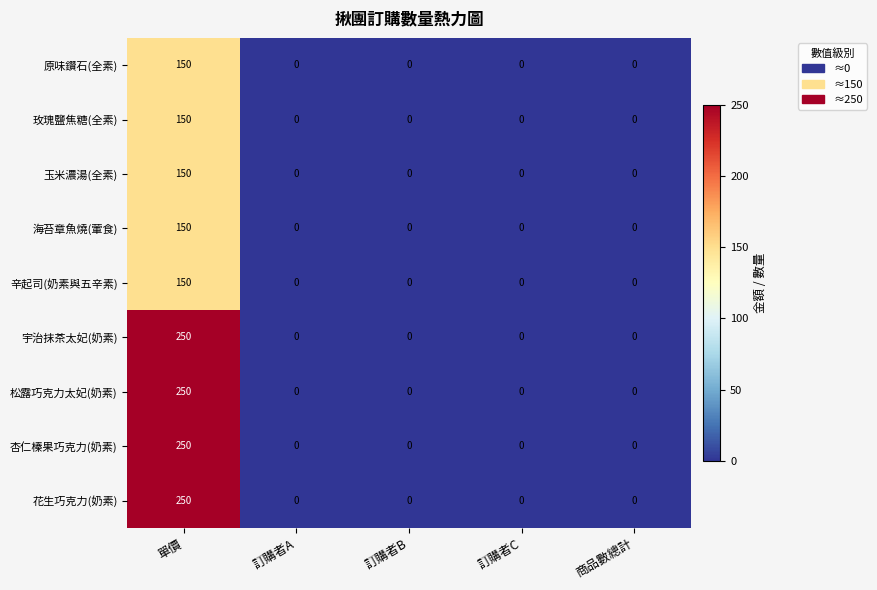

The 玫瑰鹽焦糖(全素) series shows 0 at 訂購者C. True or false?

True